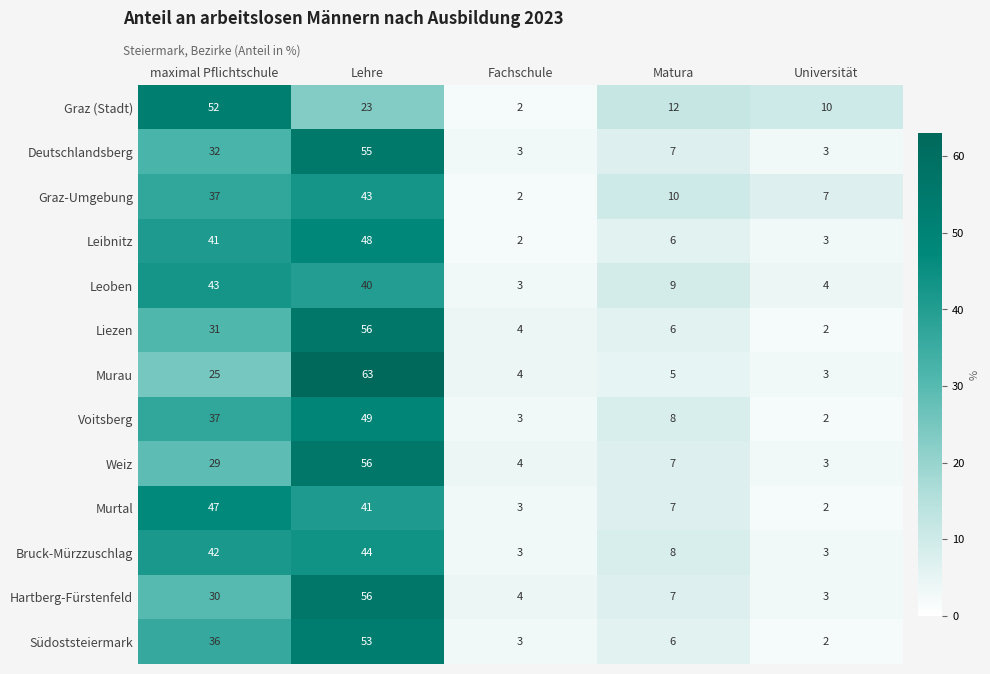

True or false: Liezen has a value of 31 at maximal Pflichtschule.

True